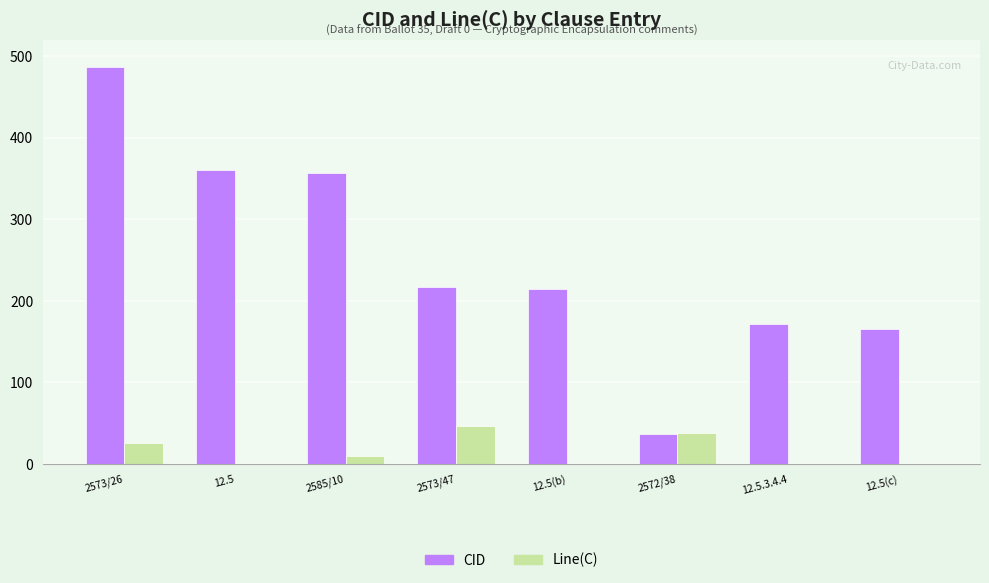

Which label corresponds to the largest value in the chart?

2573/26